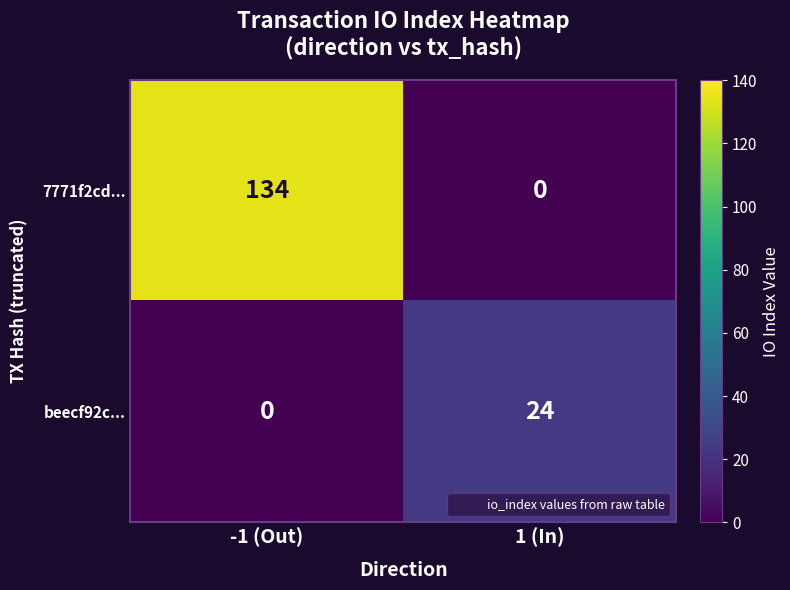

What is the difference between the maximum and minimum values in the beecf92c... series?

24